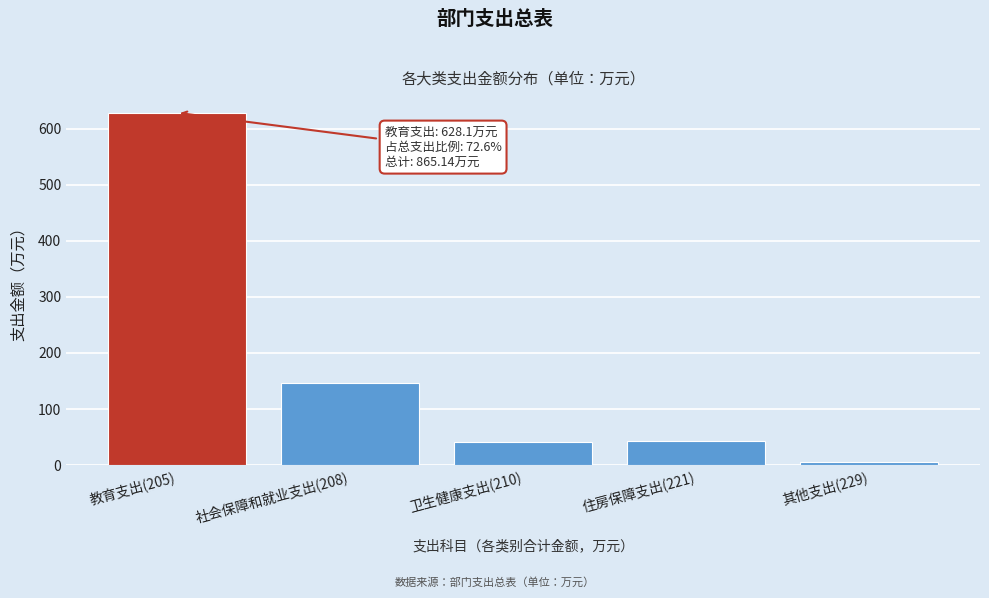

What is the difference between the values at 社会保障和就业支出(208) and 住房保障支出(221)?

103.1